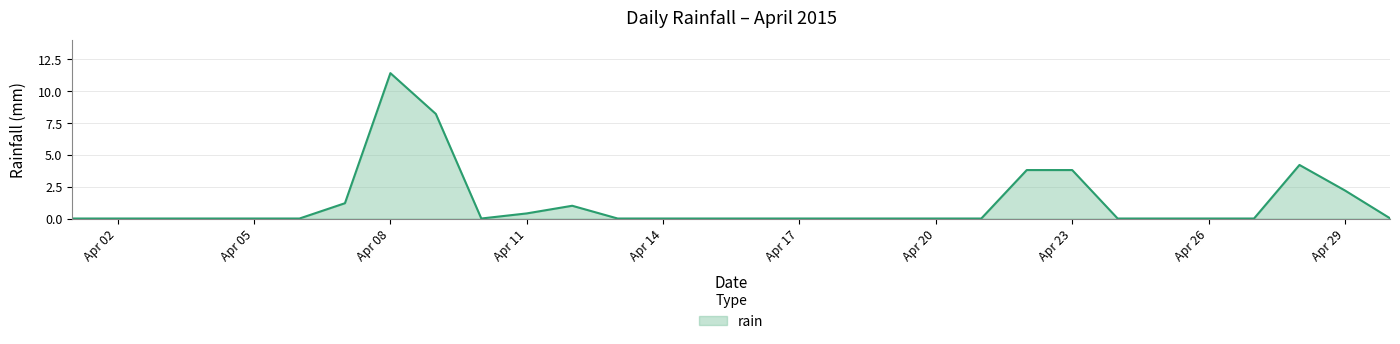

What is the difference between the maximum and minimum values?

11.4